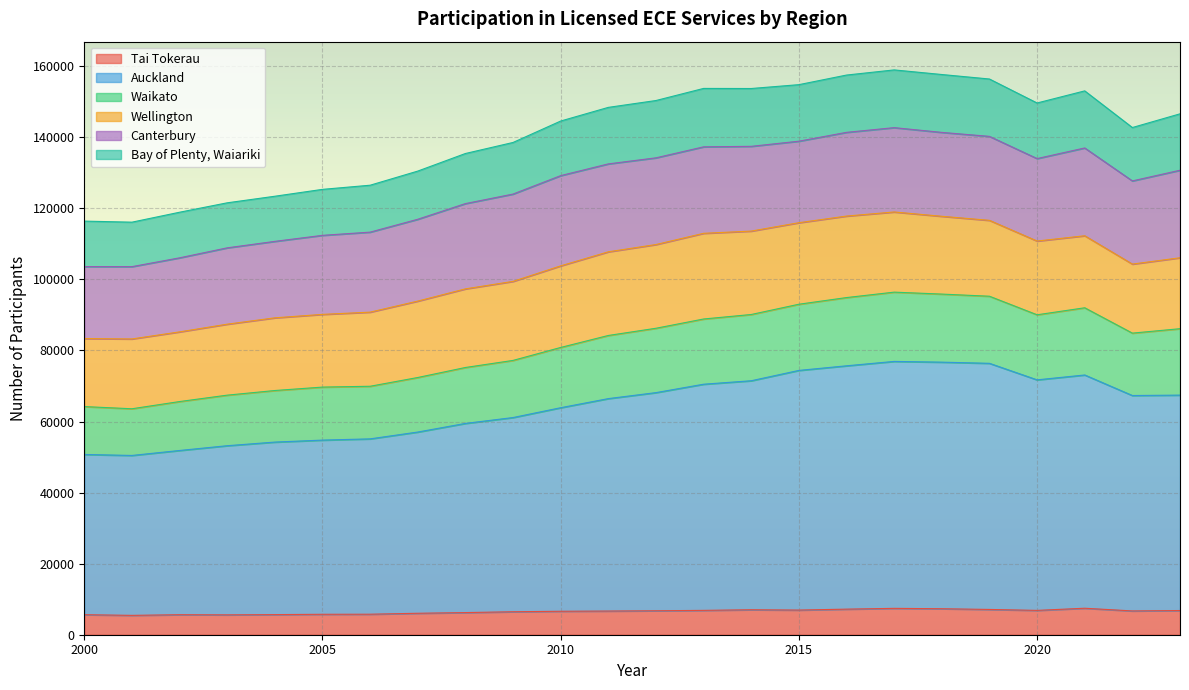

What is the highest value of the Tai Tokerau series?

7455